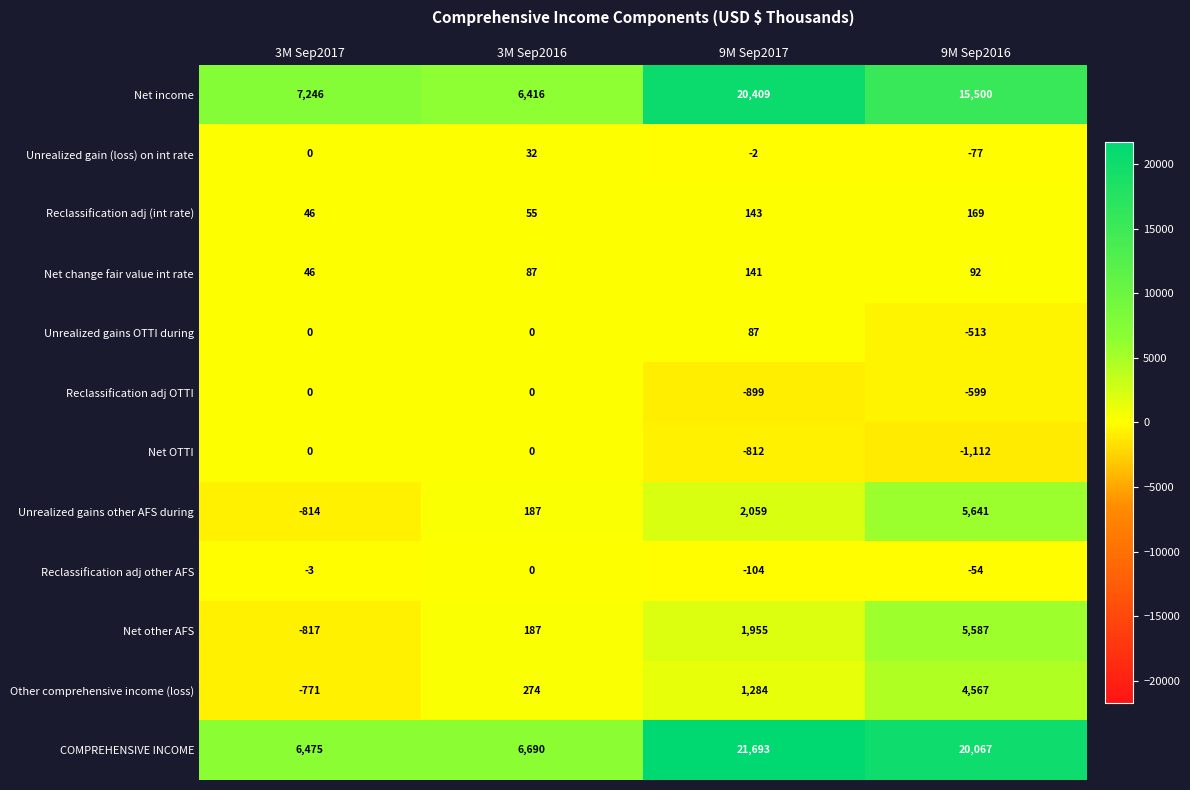

True or false: Reclassification adj OTTI has a value of 0 at 3M Sep2017.

True